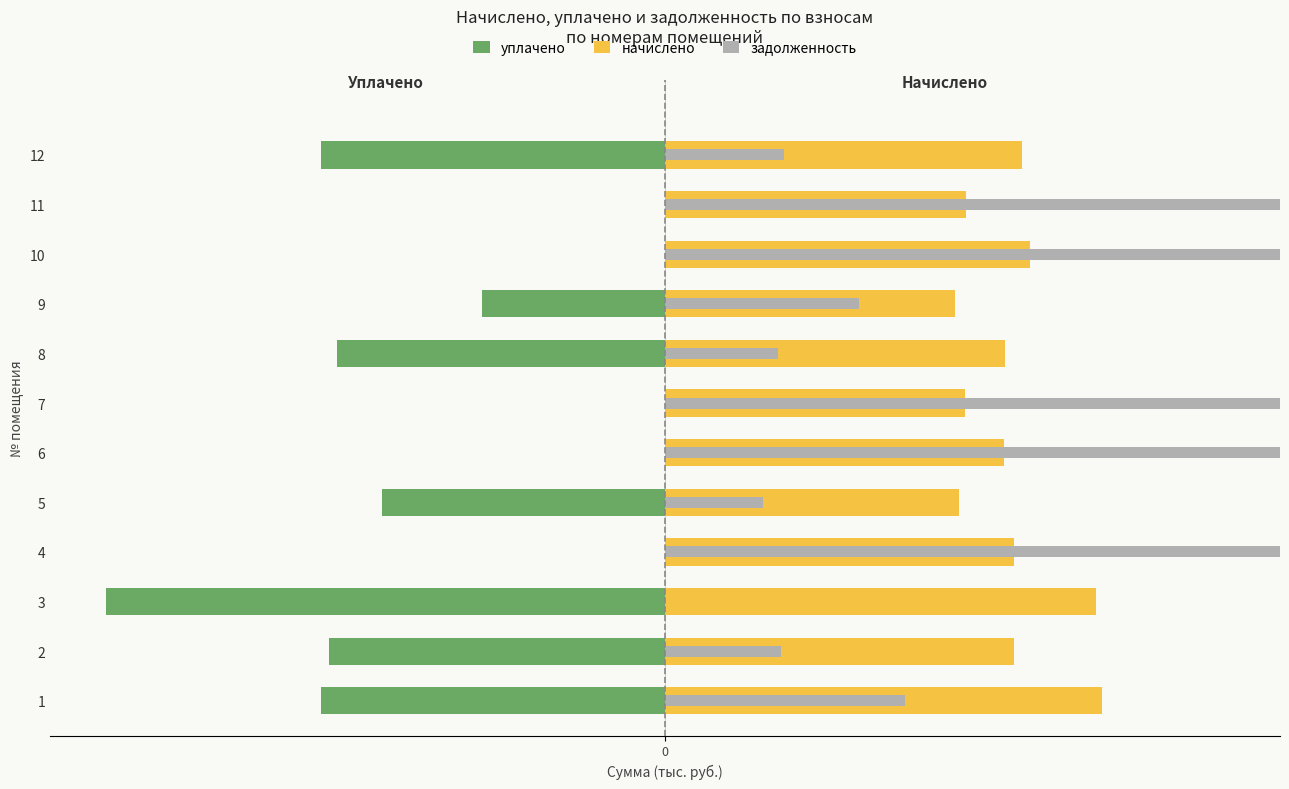

Reading left to right, transcribe all the data shown in this chart.

уплачено: -1.4	-1.4	-2.3	0.0	-1.2	0.0	0.0	-1.4	-0.8	0.0	0.0	-1.4
начислено: 1.8	1.4	1.8	1.4	1.2	1.4	1.2	1.4	1.2	1.5	1.2	1.5
задолженность: 1.0	0.5	0.0	42.9	0.4	6.7	13.4	0.5	0.8	2.9	52.8	0.5